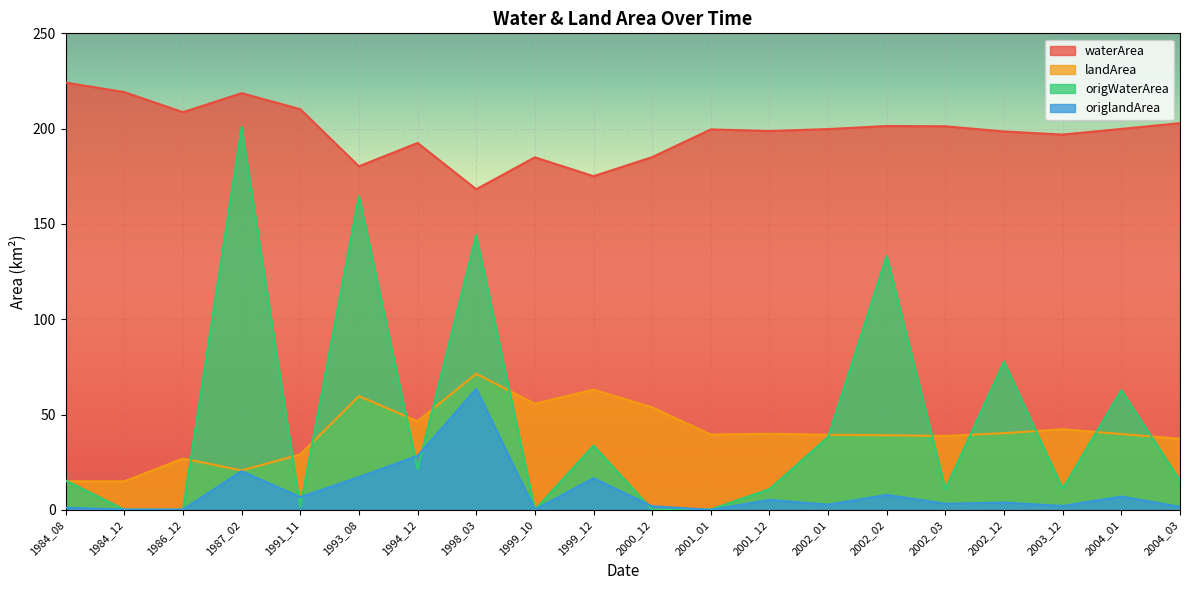

Reading right to left, transcribe all the data shown in this chart.

waterArea: 202.9	199.8	196.9	198.5	201.2	201.4	199.8	198.8	199.6	185.1	175.1	184.9	168.2	192.5	180.2	210.2	218.6	208.6	219.2	224.2
landArea: 37.3	39.8	42.3	40.2	38.8	39.1	39.4	39.9	39.5	53.8	63.1	55.7	71.4	46.5	59.7	29.1	20.7	26.9	15.0	15.0
origWaterArea: 15.4	62.8	11.1	77.8	10.9	133.3	38.3	10.9	0.2	0.1	33.7	0.0	144.2	21.4	164.8	1.5	200.9	0.0	0.1	15.4
origlandArea: 1.6	7.0	2.1	3.9	3.2	7.9	2.8	5.3	0.0	1.9	16.6	0.1	63.5	28.3	17.2	6.7	20.3	0.2	0.2	1.2